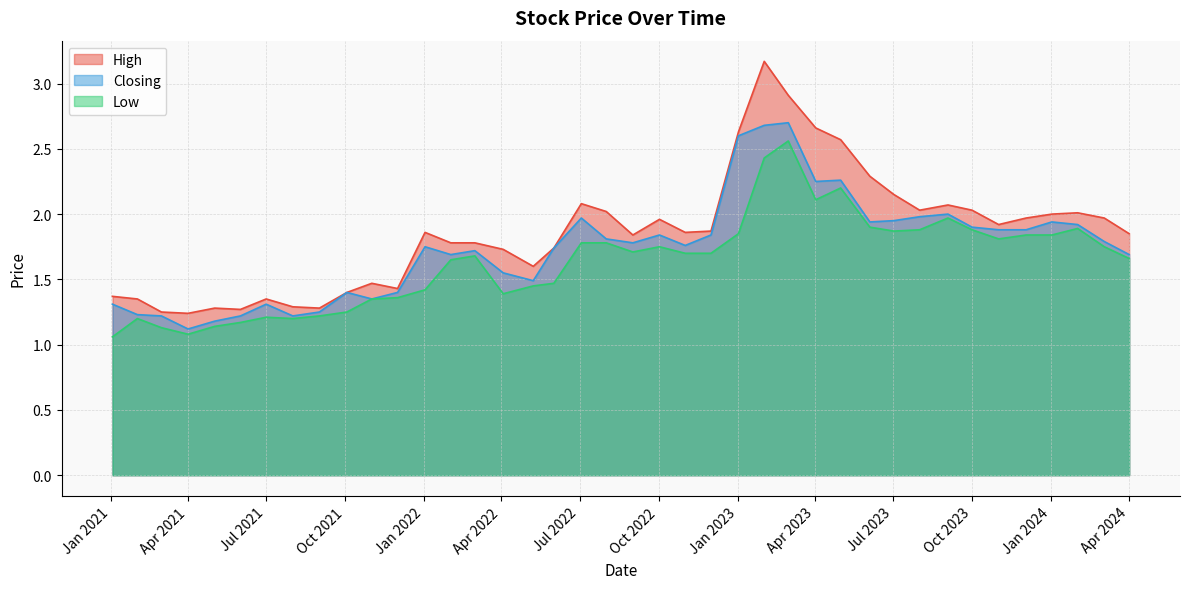

Is it true that Low equals 1.6 at 01/06/2021?

False